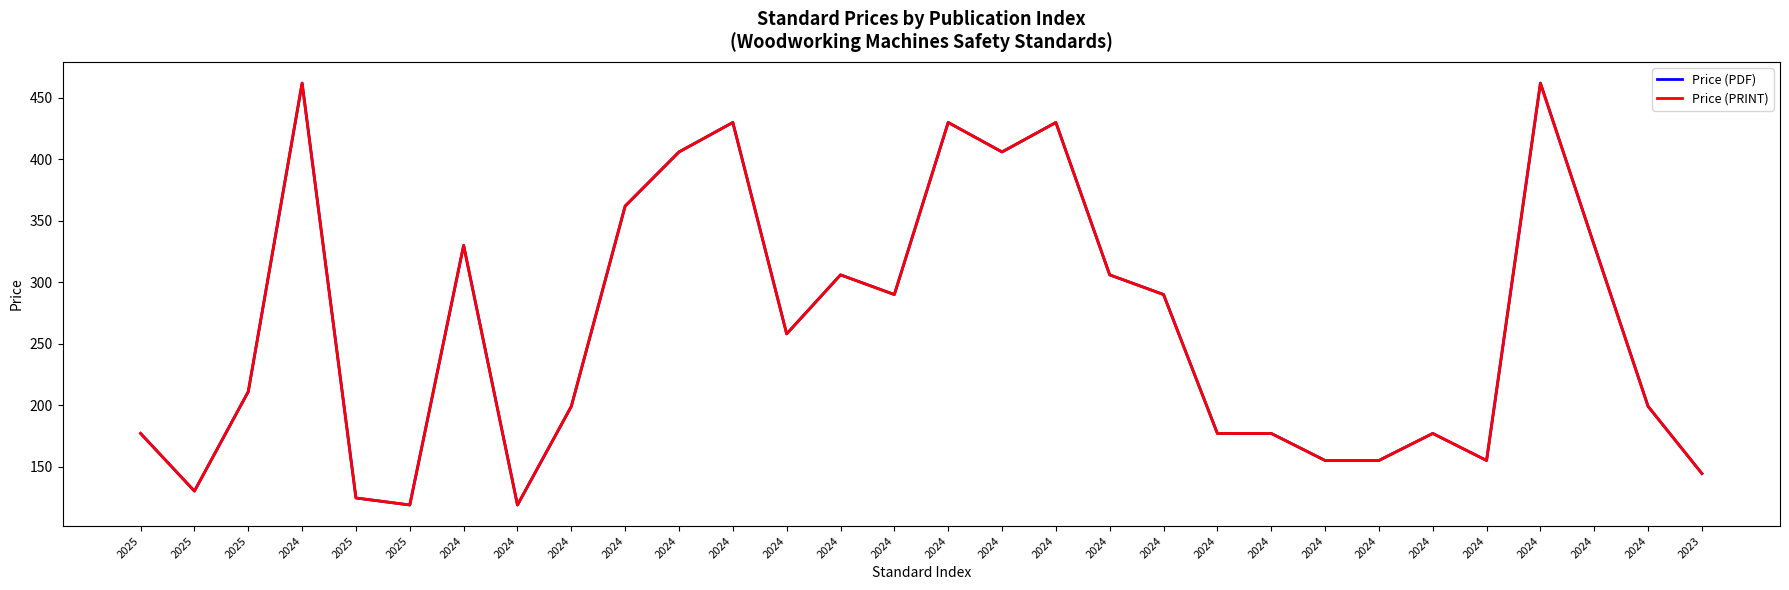

At how many categories does at least one series exceed 187?

18